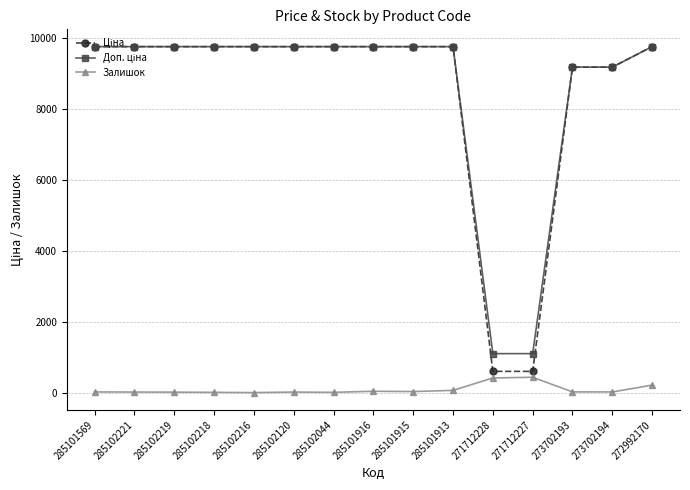

Is it true that Залишок equals 63.0 at 285101913?

True